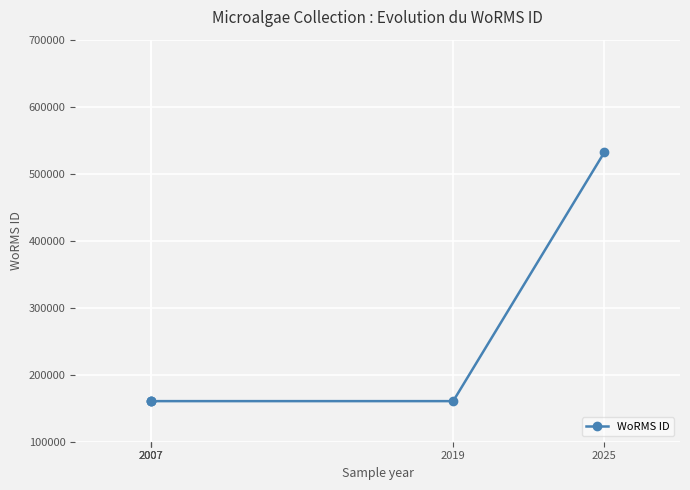

Is it true that the value at 2025 is 532029?

True